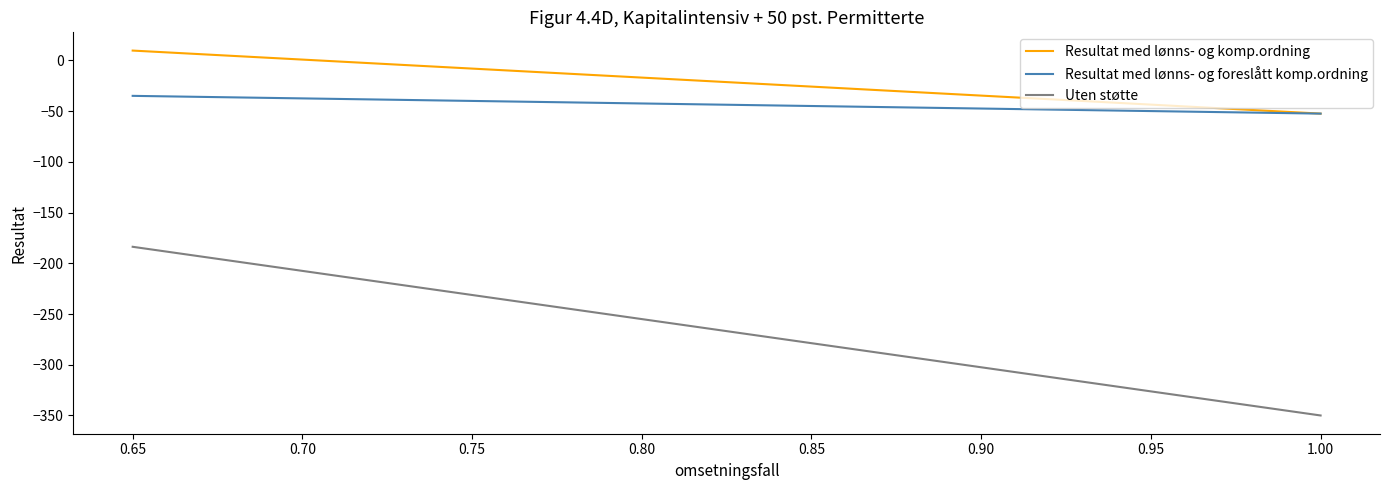

How many negative values does the Resultat med lønns- og komp.ordning series have?

30